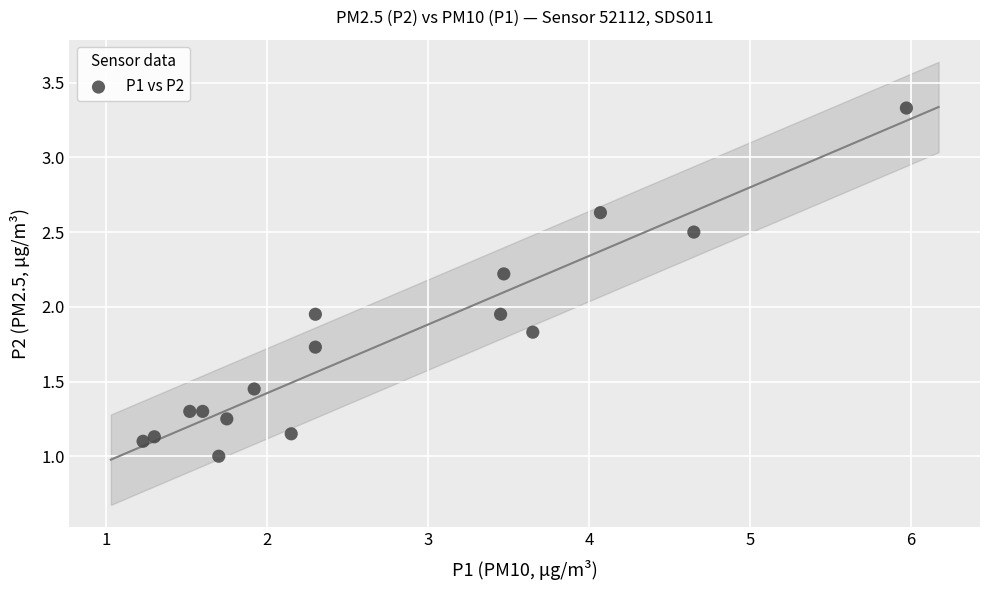

What is the range of X values (max minus min)?

4.7